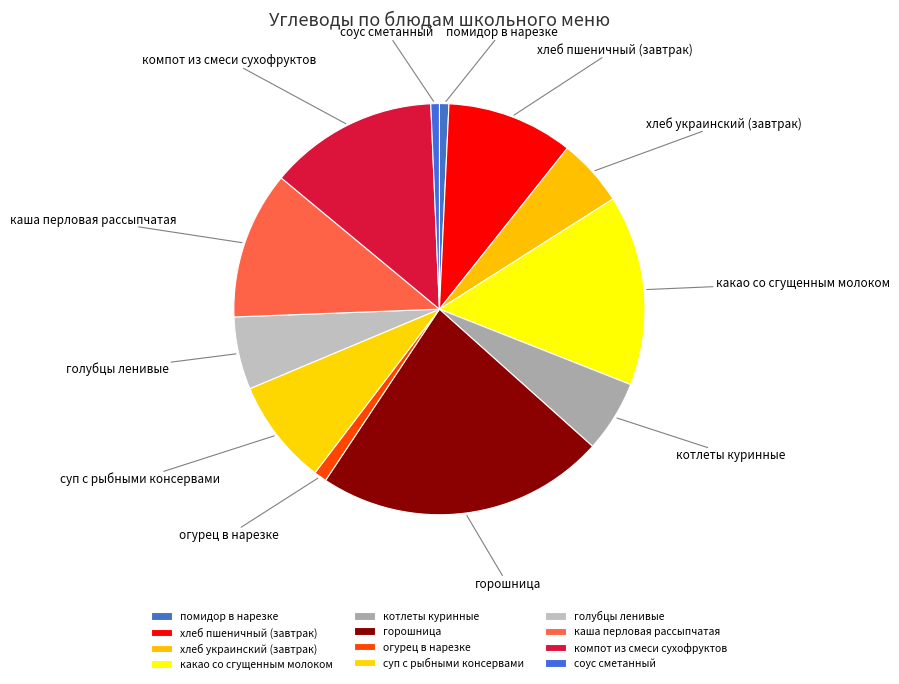

Do каша перловая рассыпчатая and соус сметанный together represent more than half of the pie?

No